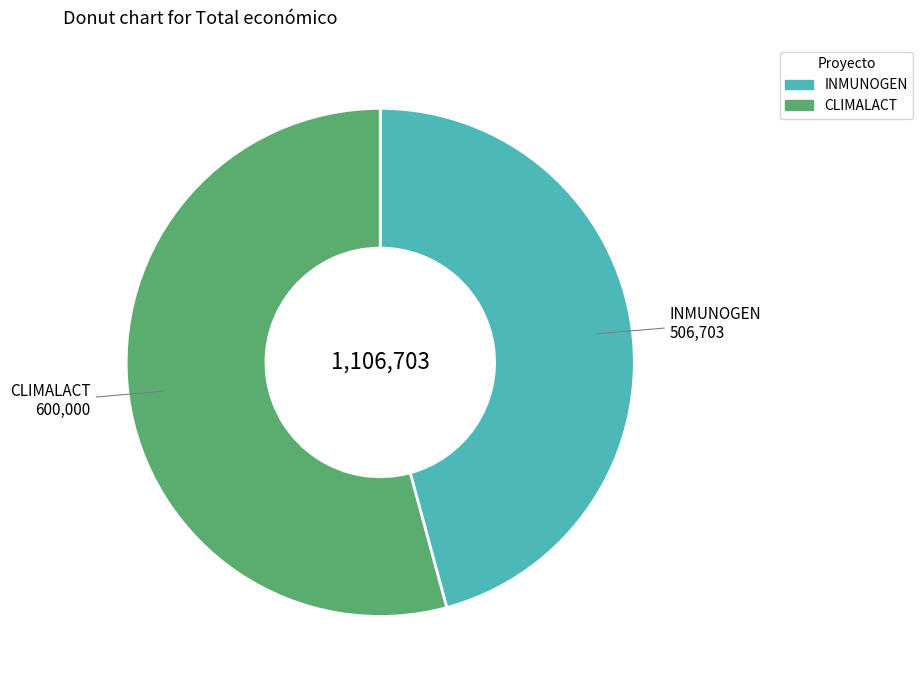

Which slice is the largest?

CLIMALACT